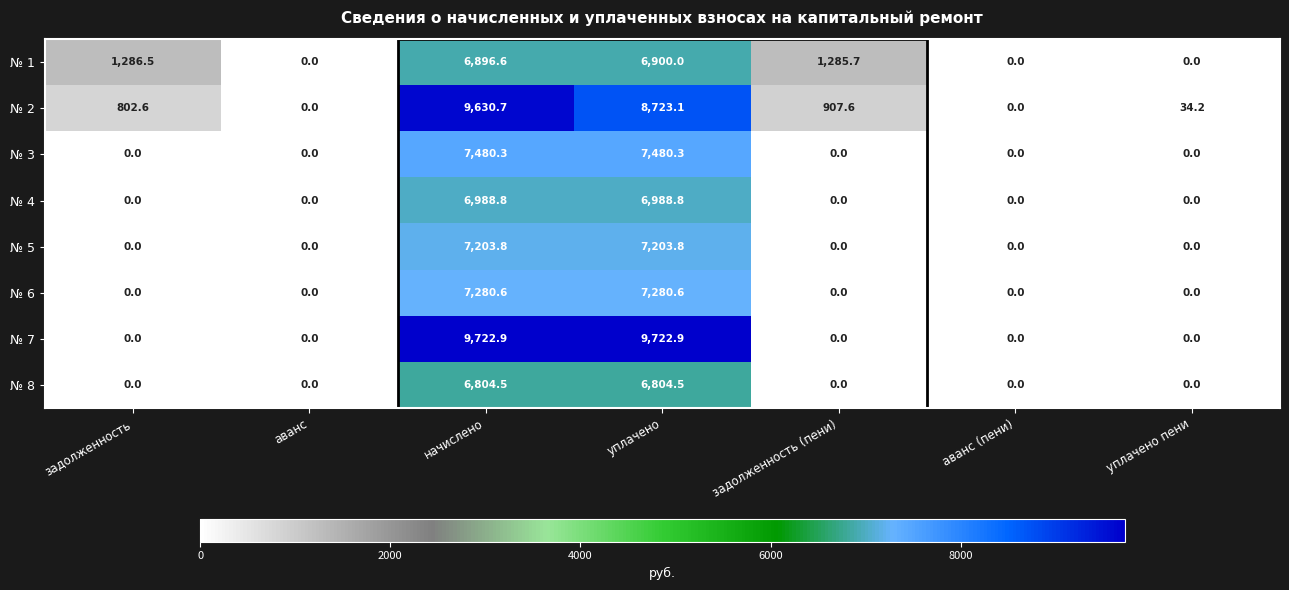

Which series has the widest spread of values?

№ 7